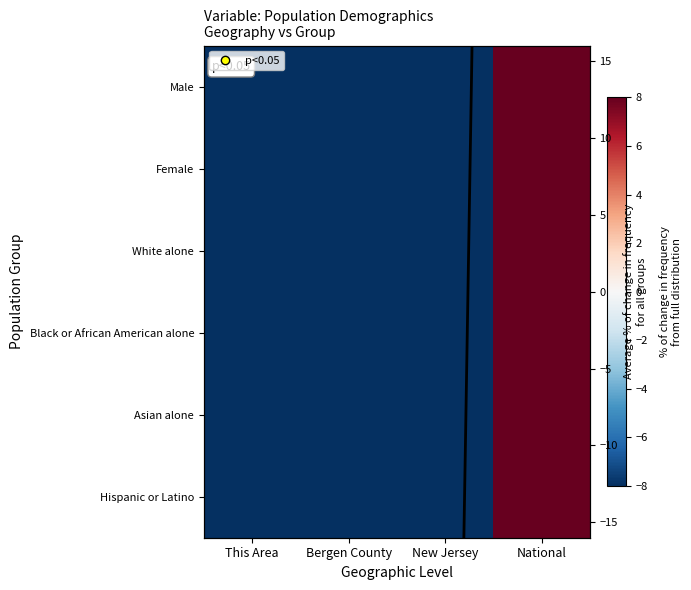

Which category has the lowest value across all series?

This Area